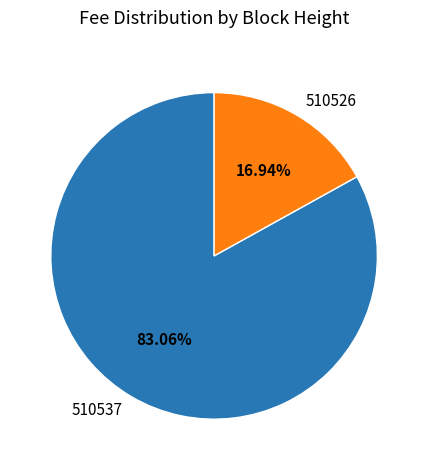

Is it true that 510537 is 83% of the pie?

True